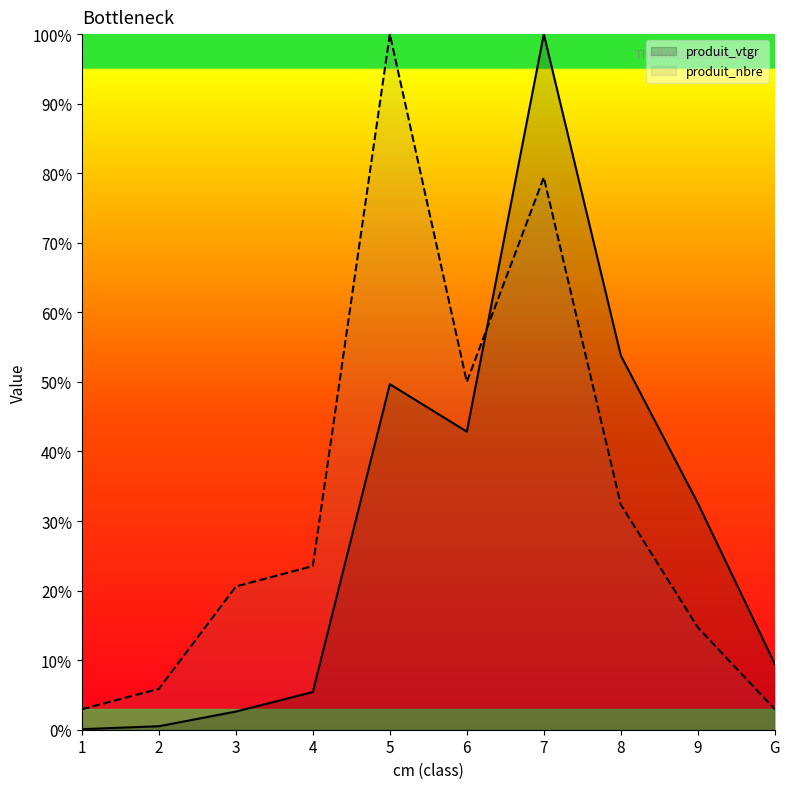

At which category does produit_nbre reach its first local valley?

6